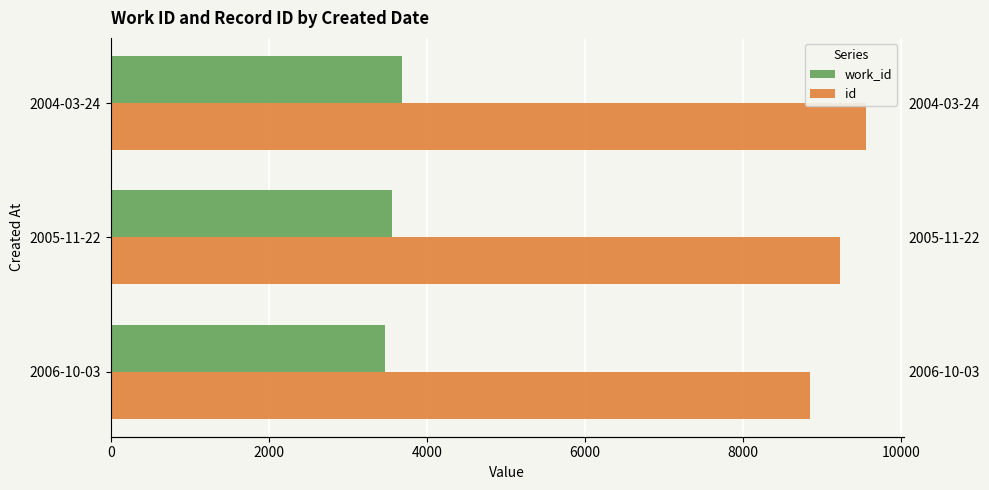

Read the id value at 2004-03-24.

9553